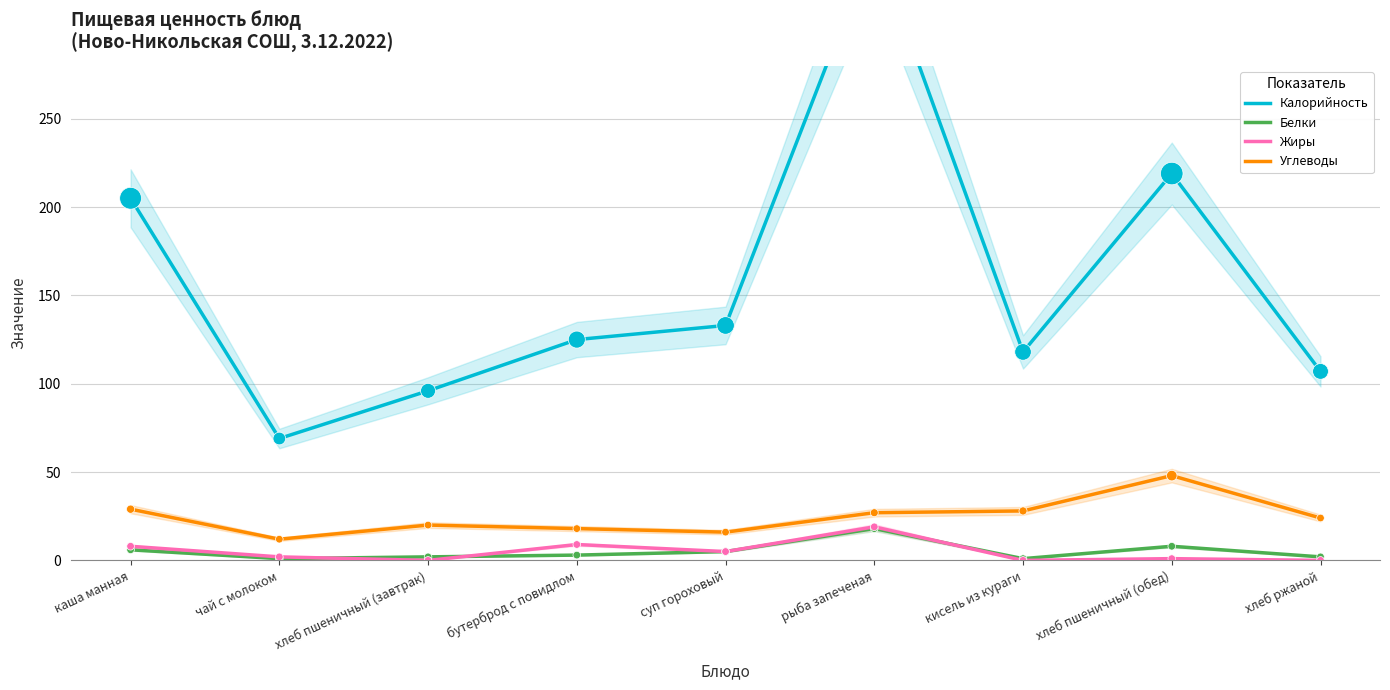

What are all the series names shown in the legend?

Калорийность, Белки, Жиры, Углеводы